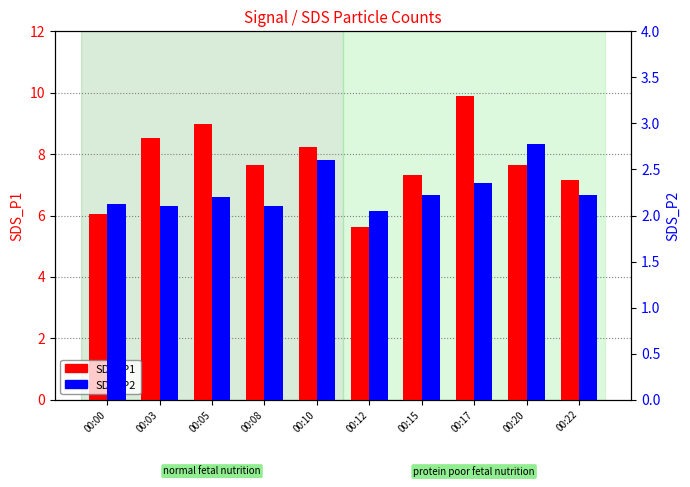

Which series has the largest total across all categories?

SDS_P1